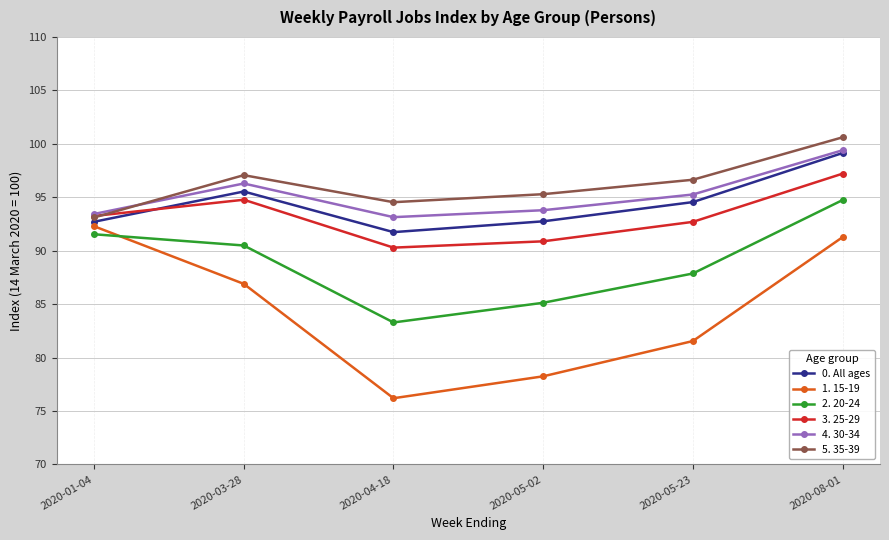

Is the value of 1. 15-19 at 2020-08-01 greater than the value of 2. 20-24 at 2020-05-23?

Yes